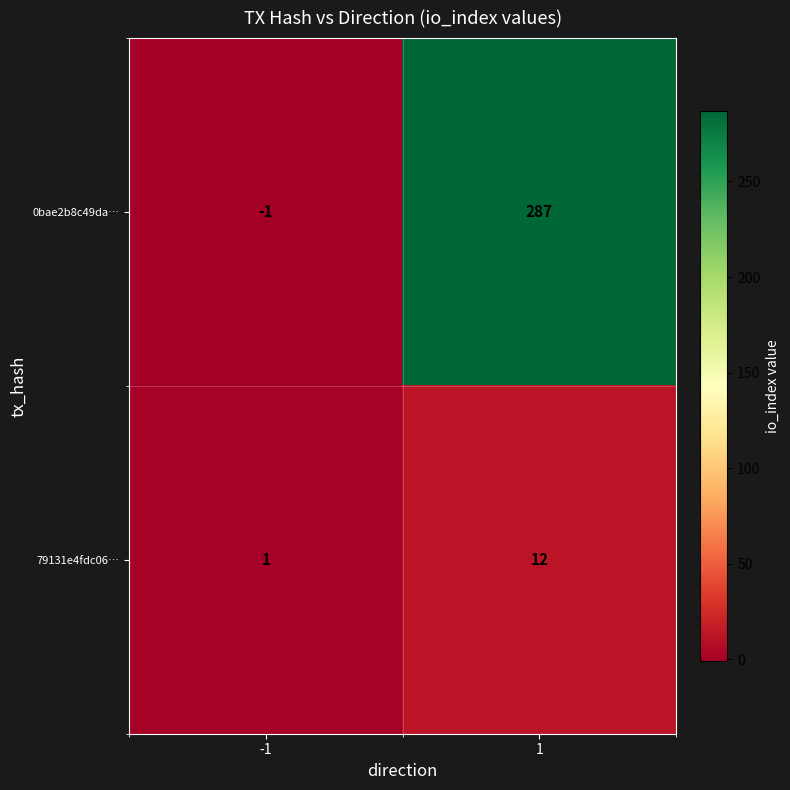

Rank the series at -1 from lowest to highest value.

0bae2b8c49da…, 79131e4fdc06…